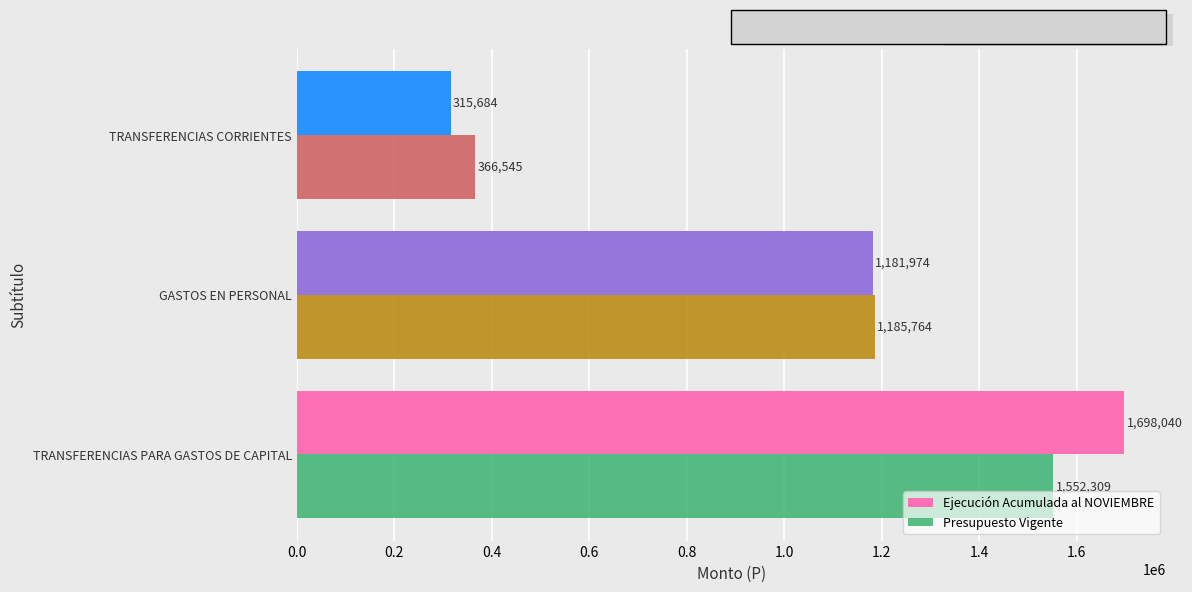

At how many categories does at least one series exceed 564779?

2